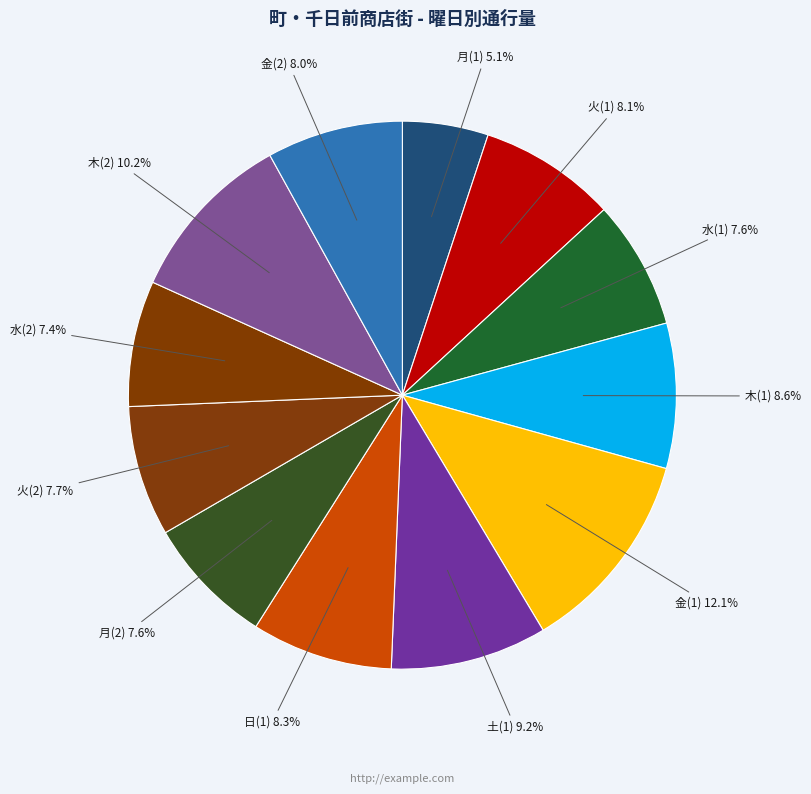

Is 日(1) the majority of the pie?

No